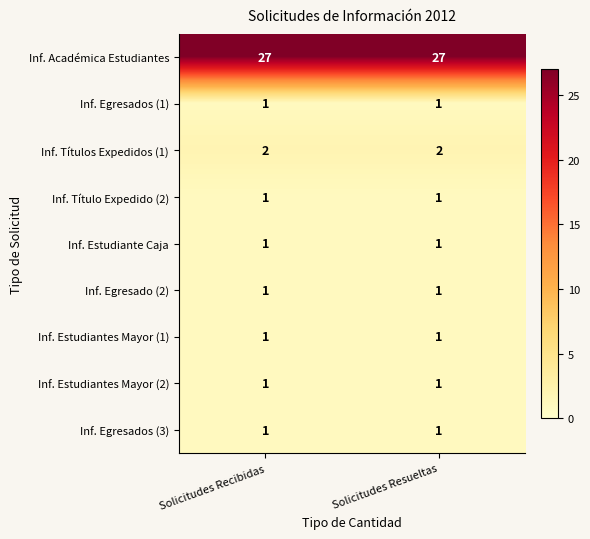

What is the spread (max minus min) of values at Solicitudes Resueltas?

26